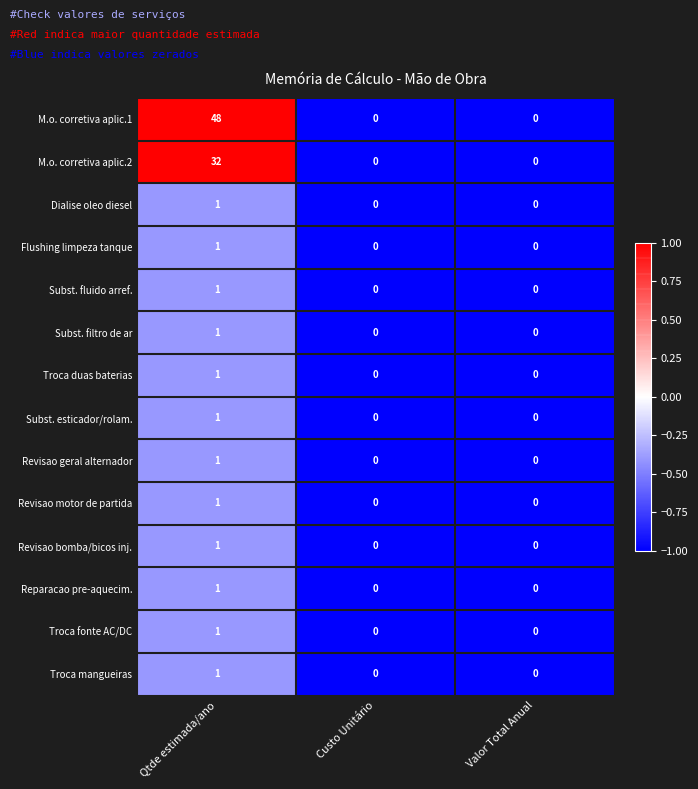

How many Revisao motor de partida values are between 0 and 1?

3